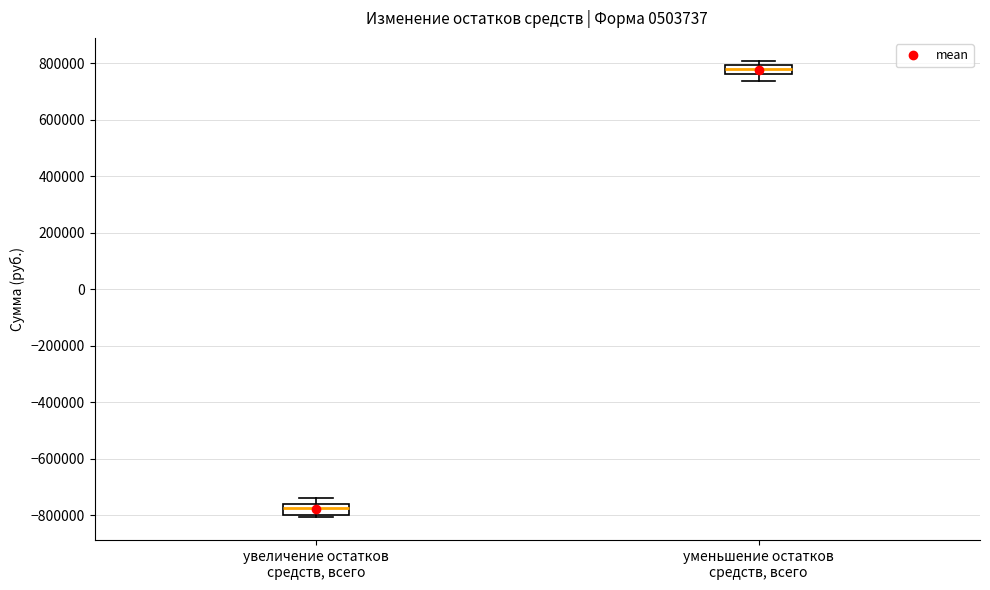

Reading left to right, transcribe this box plot: for each box, give where its median line is, the range the box spans, and where its two whiskers end, as read against the y-axis. The values are not printed on the chart, so give them approximately, as read against the axis.

увеличение остатков средств, всего: median -780000, box -800000 to -760000, whiskers -800000 (just below the box's lower edge) to -740000
уменьшение остатков средств, всего: median 780000, box 760000 to 800000, whiskers 740000 to 800000 (just above the box's upper edge)